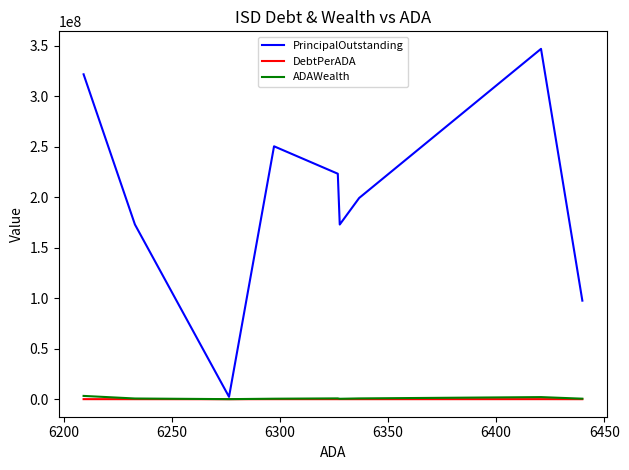

Which series has the largest range (max minus min)?

PrincipalOutstanding